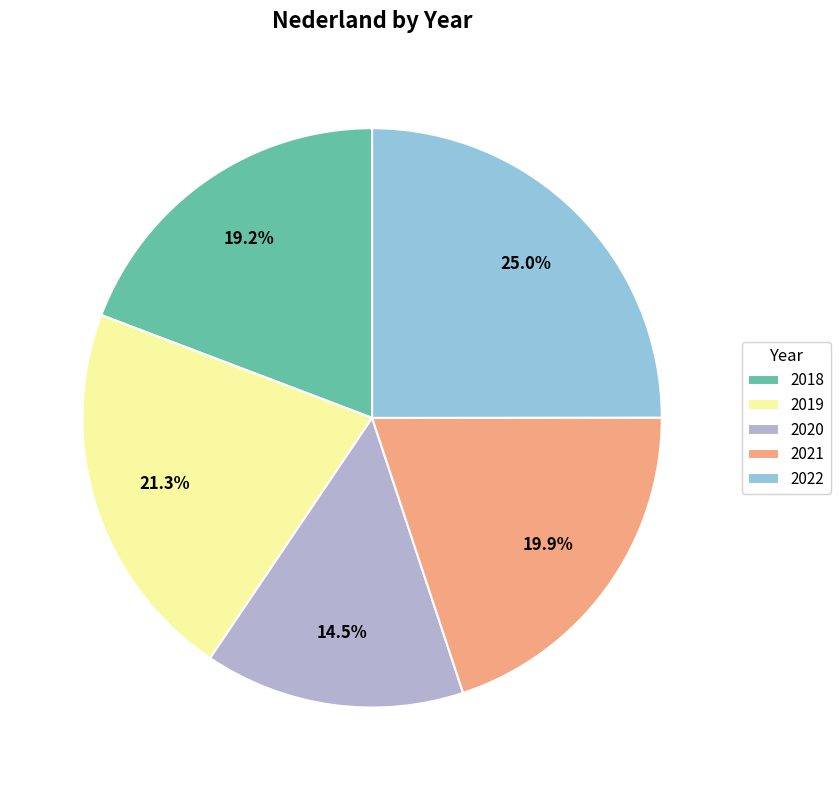

Is 2020 the majority of the pie?

No